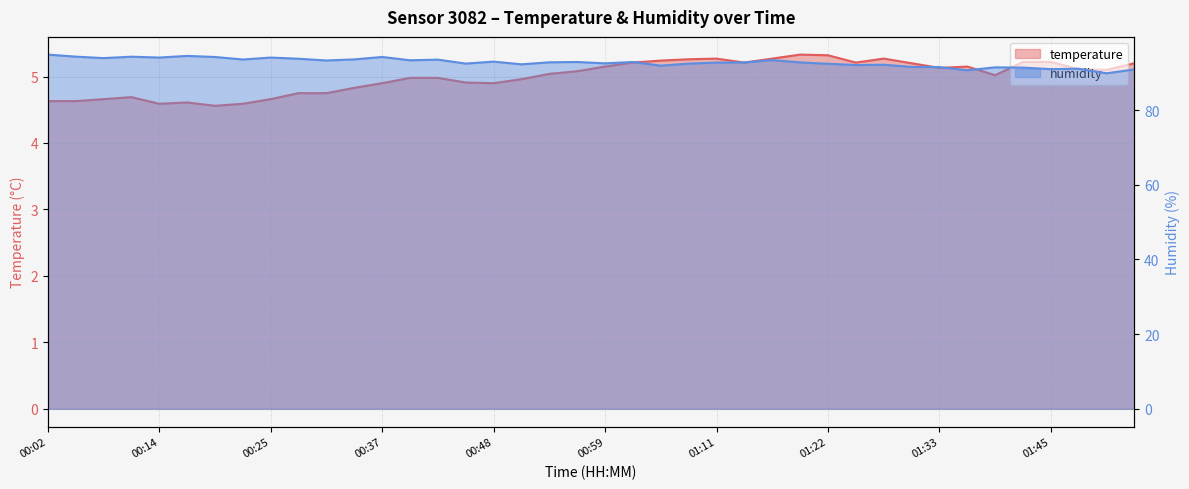

At which category does humidity reach its first local peak?

00:10